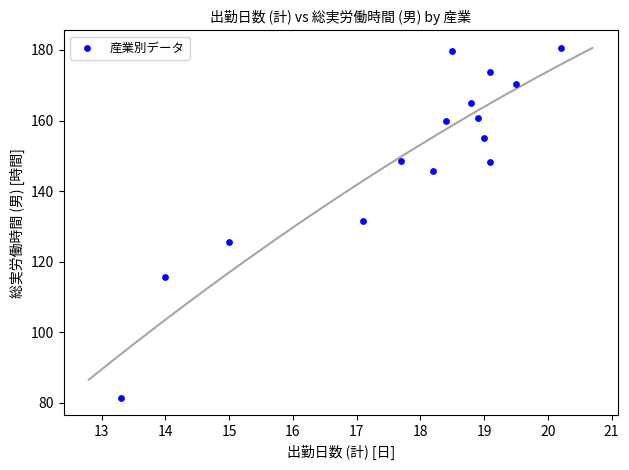

What is the range of X values (max minus min)?

6.9